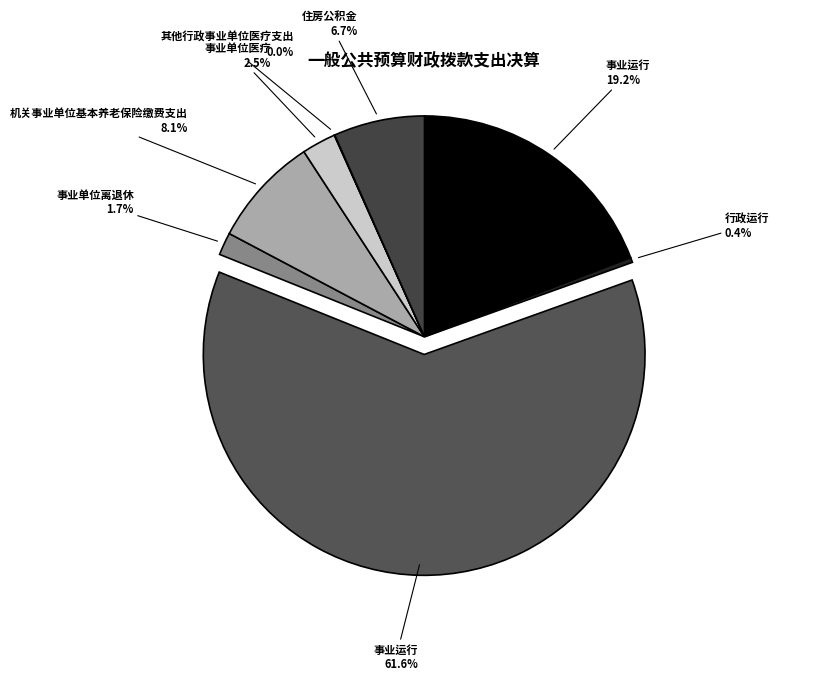

What is the majority slice?

事业运行(2013650)